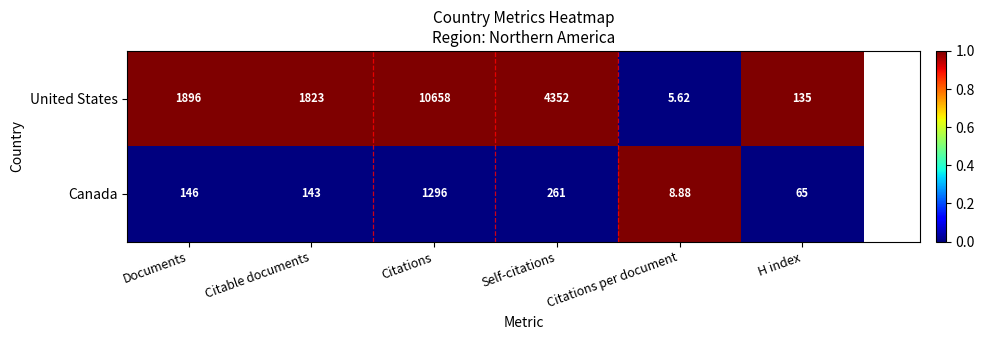

Which label corresponds to the smallest value in the chart?

Citations per document